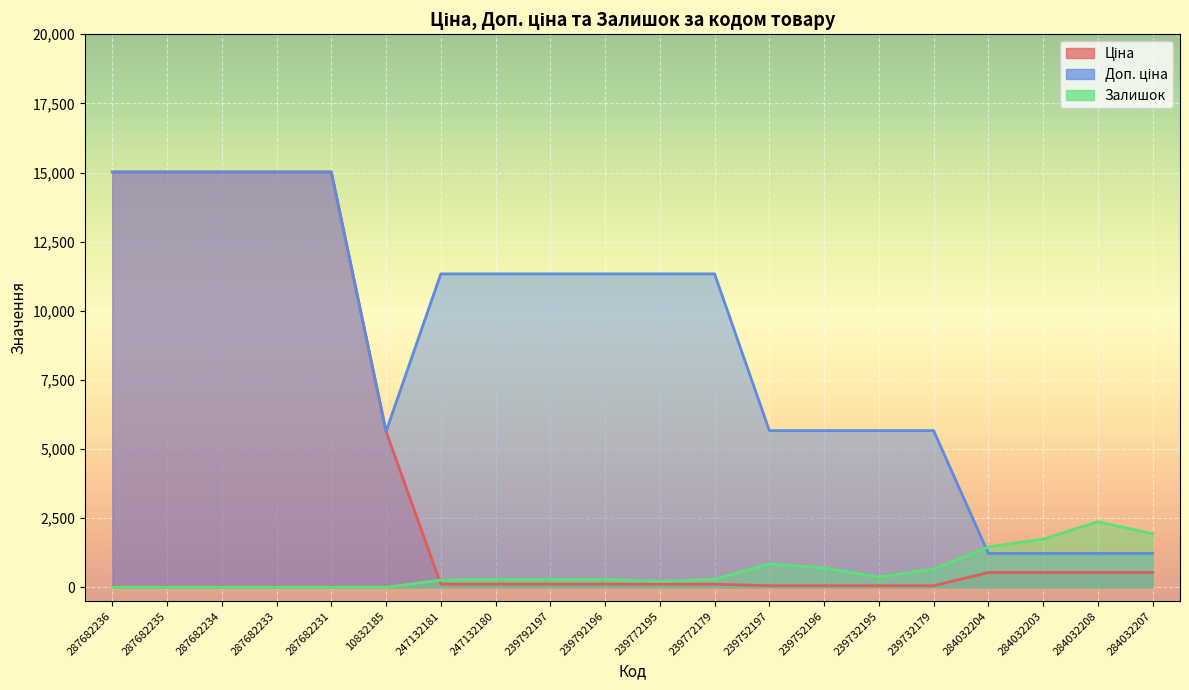

What value does the Ціна series have at 239752197?

56.7